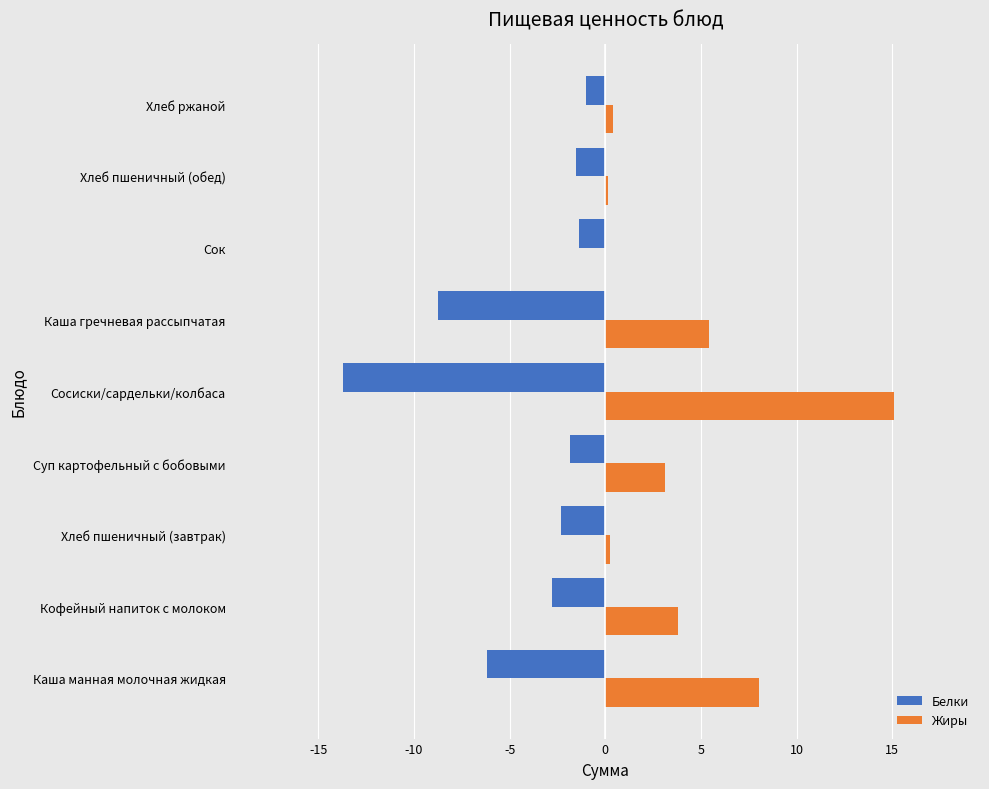

The value of Белки at Хлеб пшеничный (завтрак) is -2.3. True or false?

True